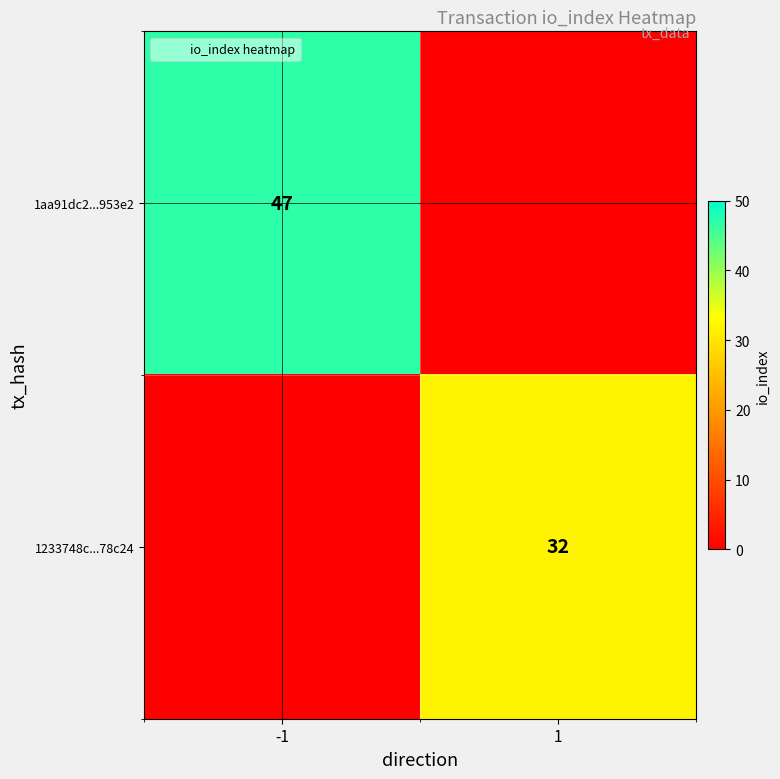

Which series has the widest spread of values?

1aa91dc2...953e2